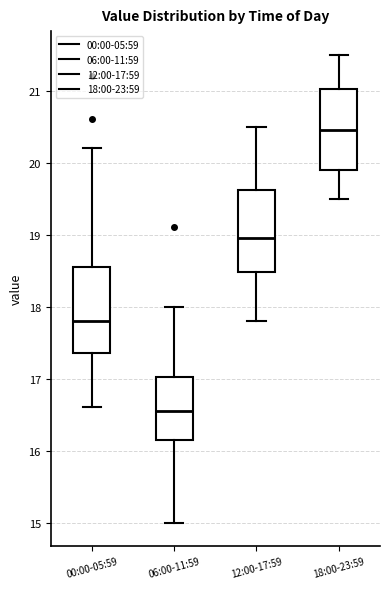

Where is the upper edge of the box for 06:00-11:59 on the y-axis? The values are not printed on the chart, so give them approximately, as read against the axis.

17.0